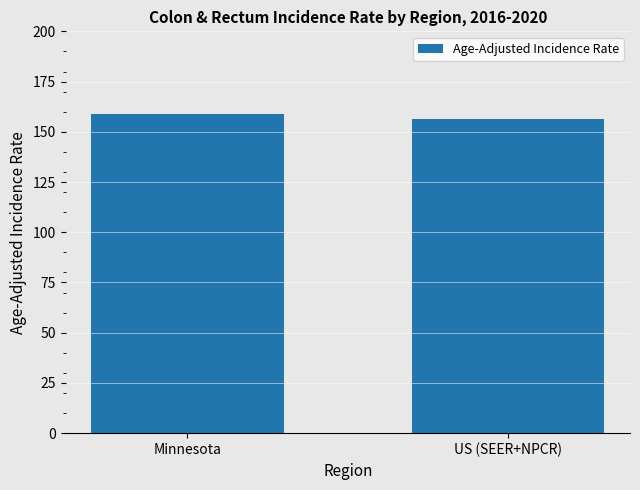

List the labels in order of value, largest first.

Minnesota, US (SEER+NPCR)